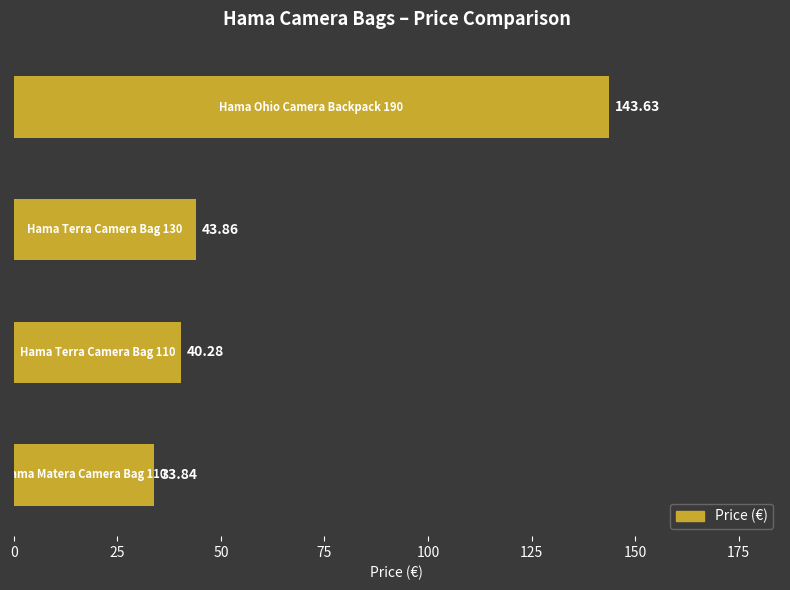

Are the bars horizontal?

Yes